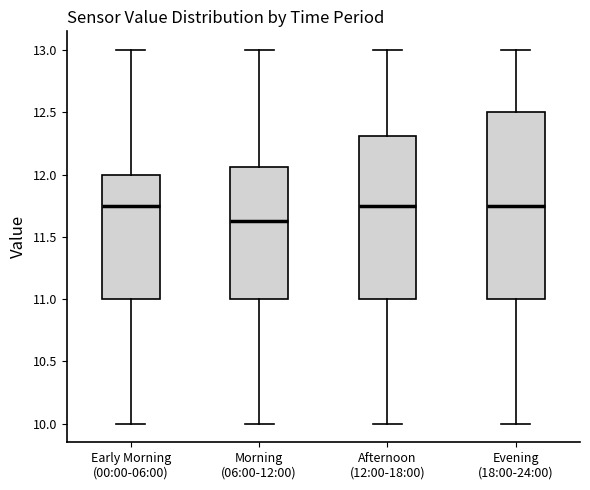

Reading left to right, read every box against the y-axis: the position of its median line, the range the box covers, and the ends of its whiskers. The values are not printed on the chart, so give them approximately, as read against the axis.

Early Morning (00:00-06:00): median 11.75, box 11.00 to 12.00, whiskers 10.00 to 13.00
Morning (06:00-12:00): median 11.65, box 11.00 to 12.05, whiskers 10.00 to 13.00
Afternoon (12:00-18:00): median 11.75, box 11.00 to 12.30, whiskers 10.00 to 13.00
Evening (18:00-24:00): median 11.75, box 11.00 to 12.50, whiskers 10.00 to 13.00